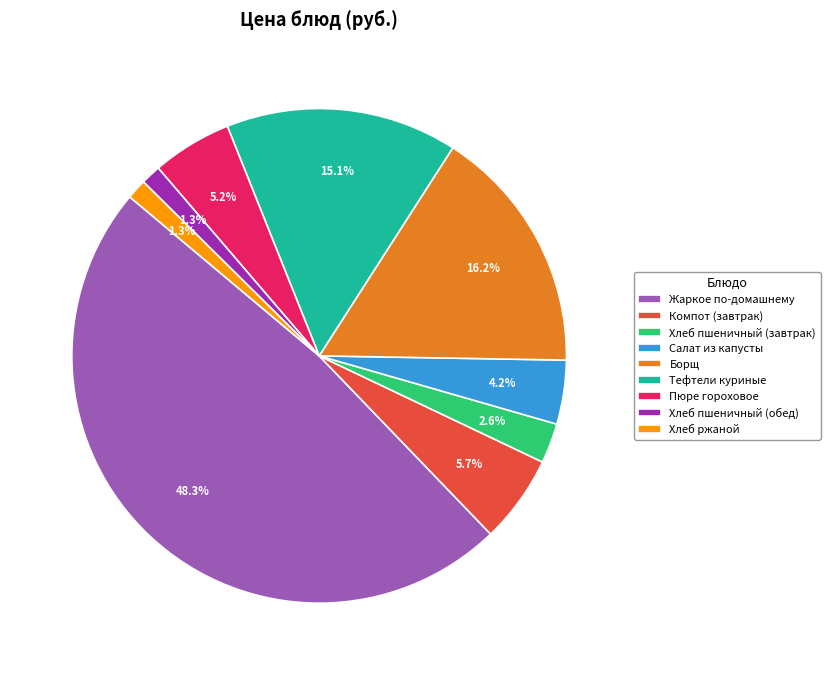

The Хлеб пшеничный (обед) slice represents 15% of the pie. True or false?

False